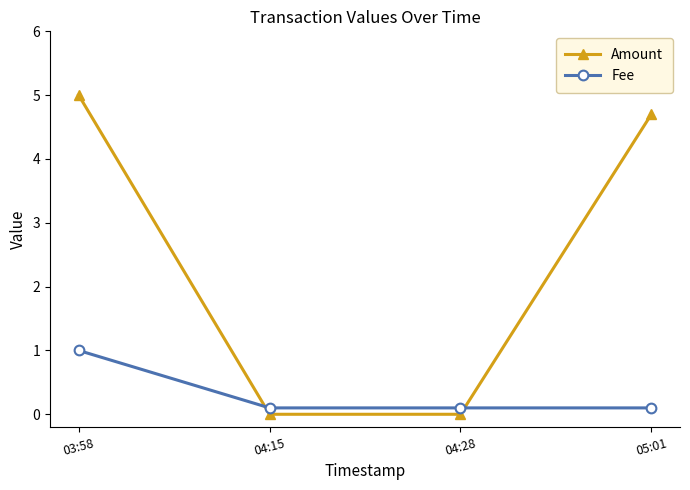

Is it true that Fee equals 0.1 at 04:28?

True